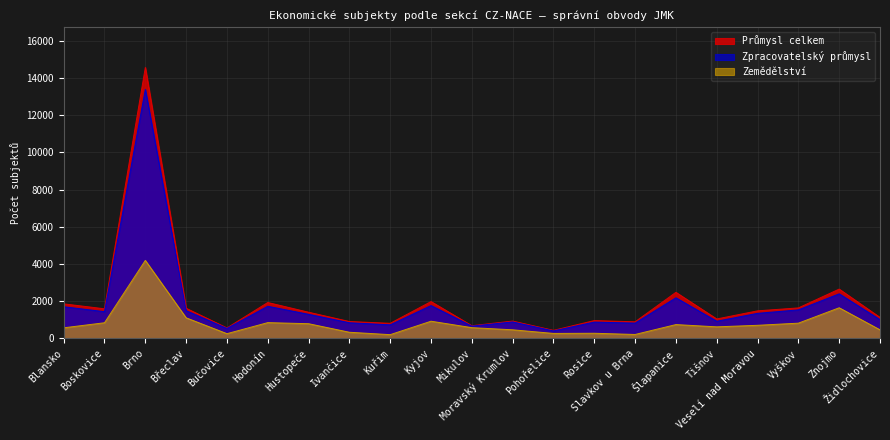

What are all the series names shown in the legend?

Průmysl celkem, Zpracovatelský průmysl, Zemědělství